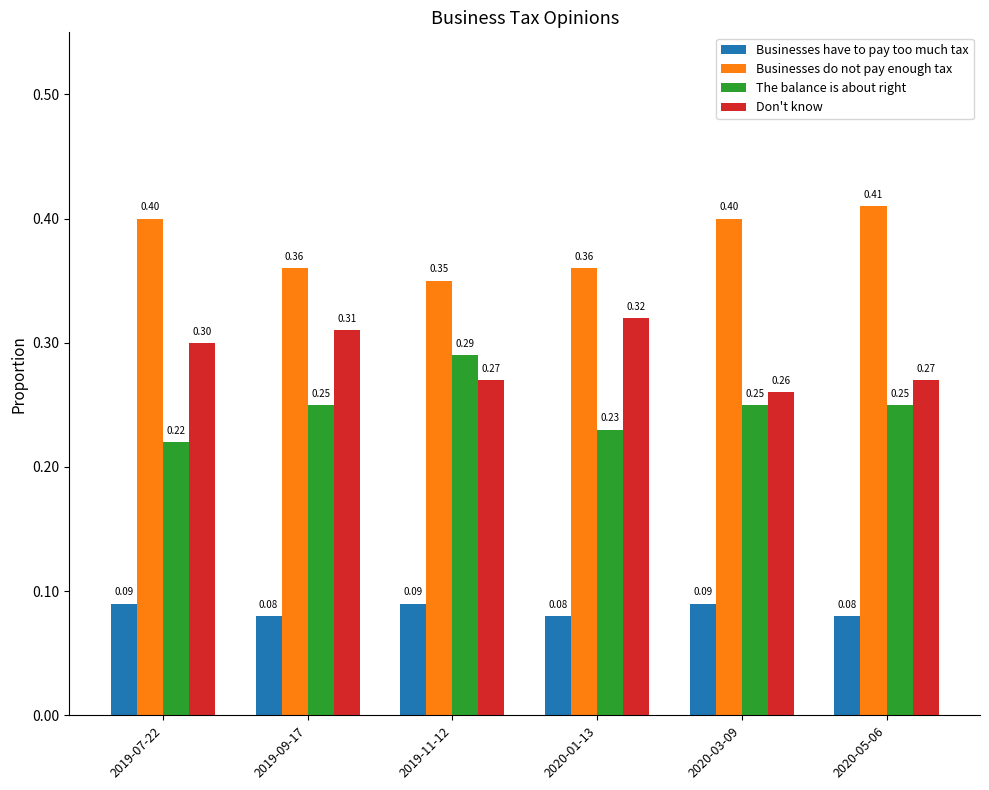

The Don't know series shows 0.1 at 2020-03-09. True or false?

False